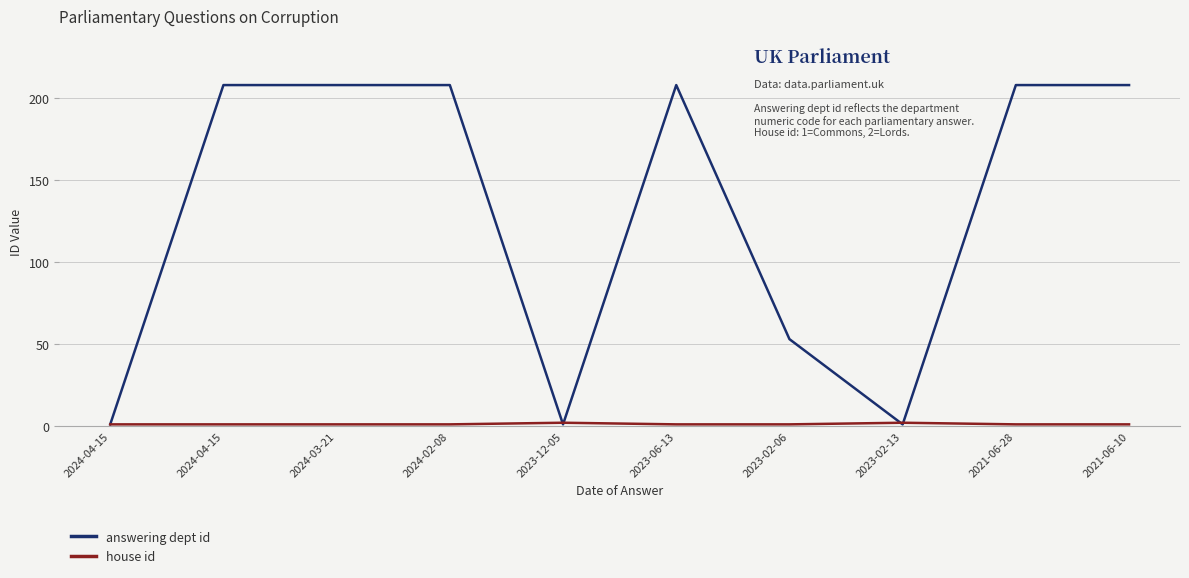

At 2023-12-05, list the series in order from largest to smallest.

house id, answering dept id